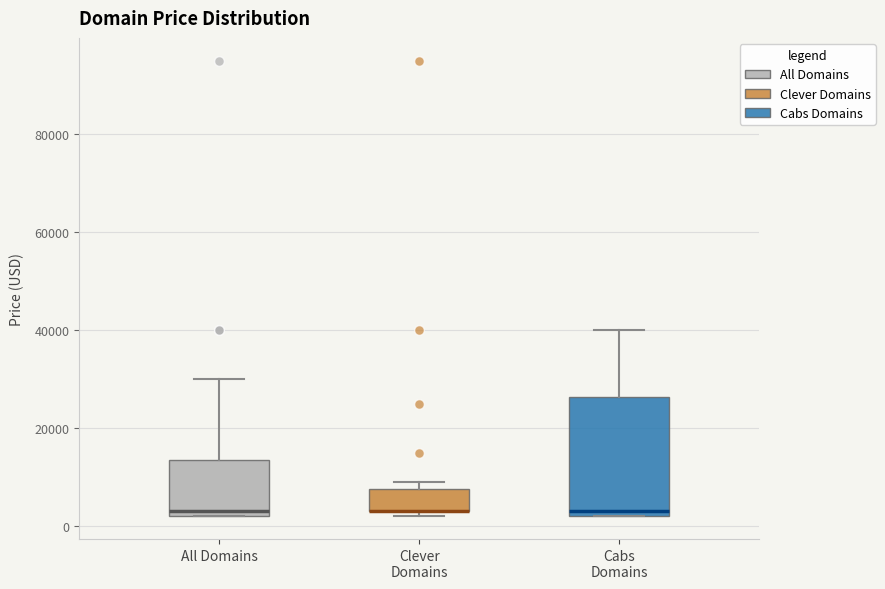

Reading left to right, read every box against the y-axis: the position of its median line, the range the box covers, and the ends of its whiskers. The values are not printed on the chart, so give them approximately, as read against the axis.

All Domains: median 2000 (just above the box's lower edge), box 2000 to 14000, whiskers 2000 to 30000
Clever Domains: median 2000 (drawn on the box's lower edge), box 2000 to 8000, whiskers 2000 (just below the box's lower edge) to 8000 (just above the box's upper edge)
Cabs Domains: median 2000 (just above the box's lower edge), box 2000 to 26000, whiskers 2000 to 40000